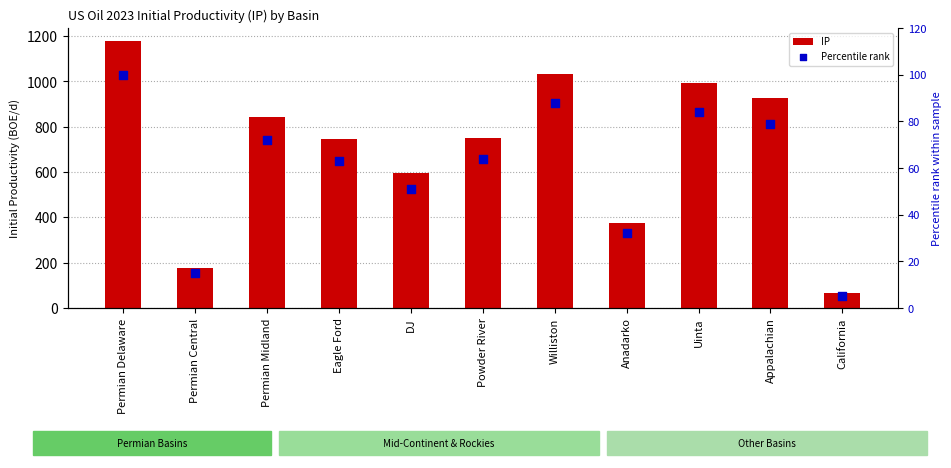

What is the total value across all series at DJ?

647